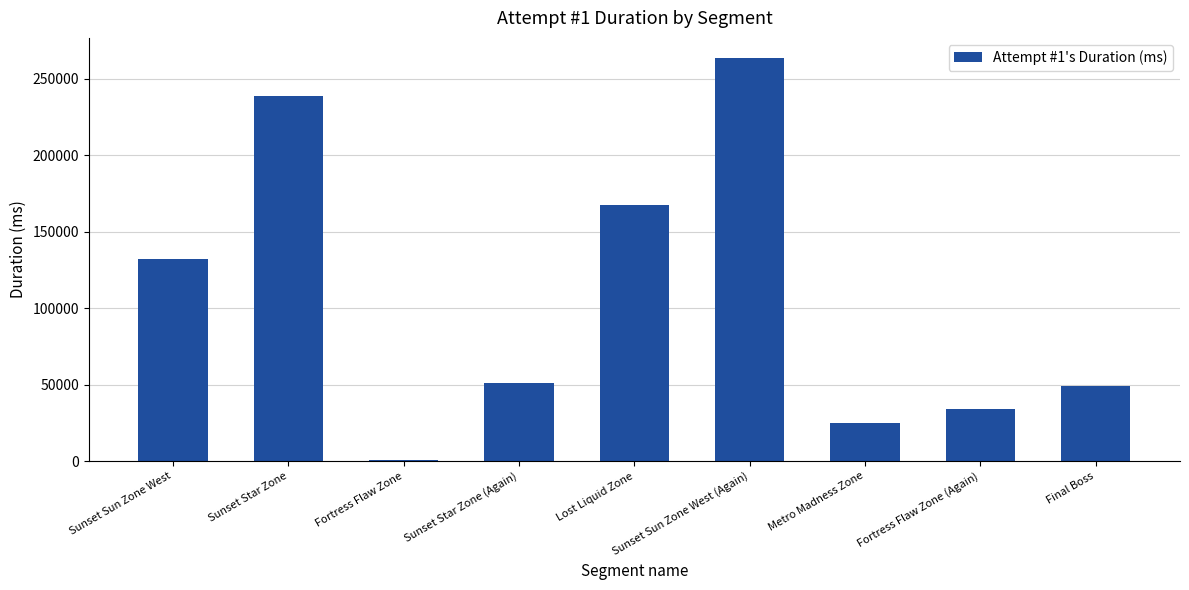

What is the average value?

106968